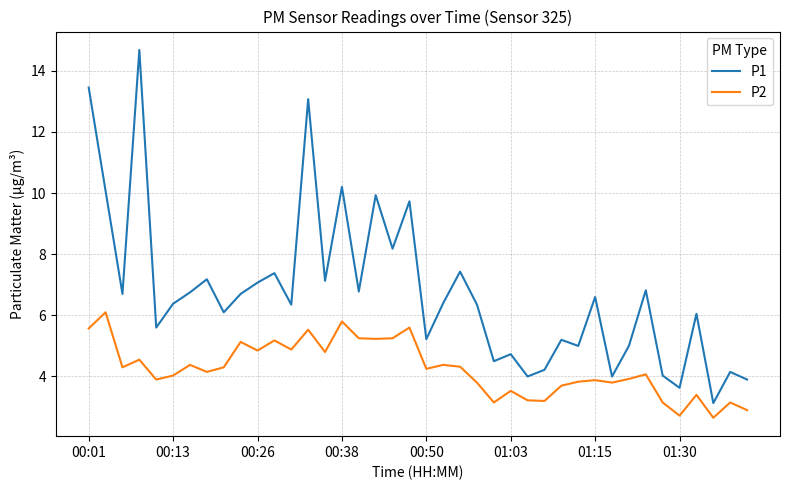

What is the greatest value displayed?

14.7